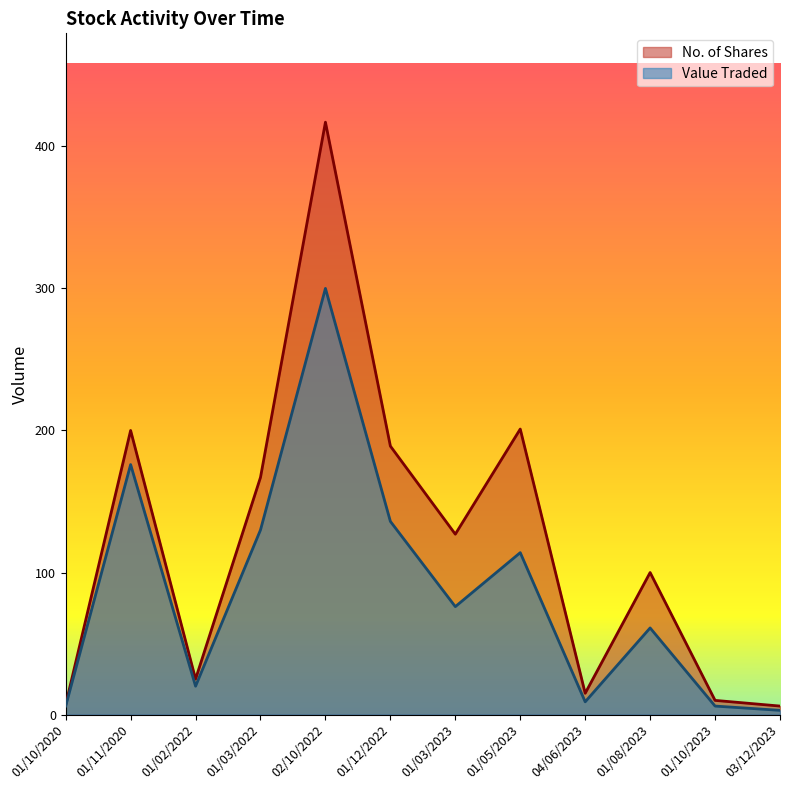

Is it true that Value Traded equals 3 at 01/10/2023?

False